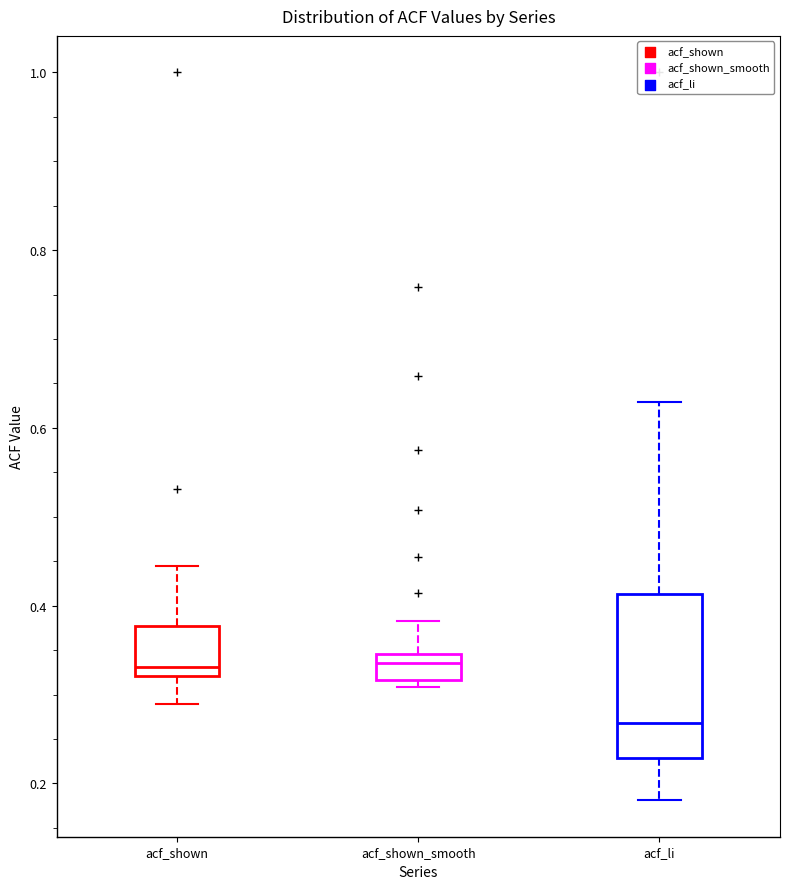

Which box is the tallest, from its lower edge to its upper edge?

acf_li